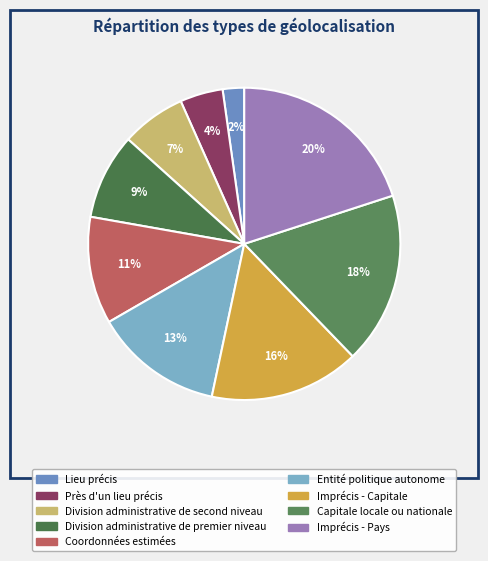

Count the number of slices in the pie.

9